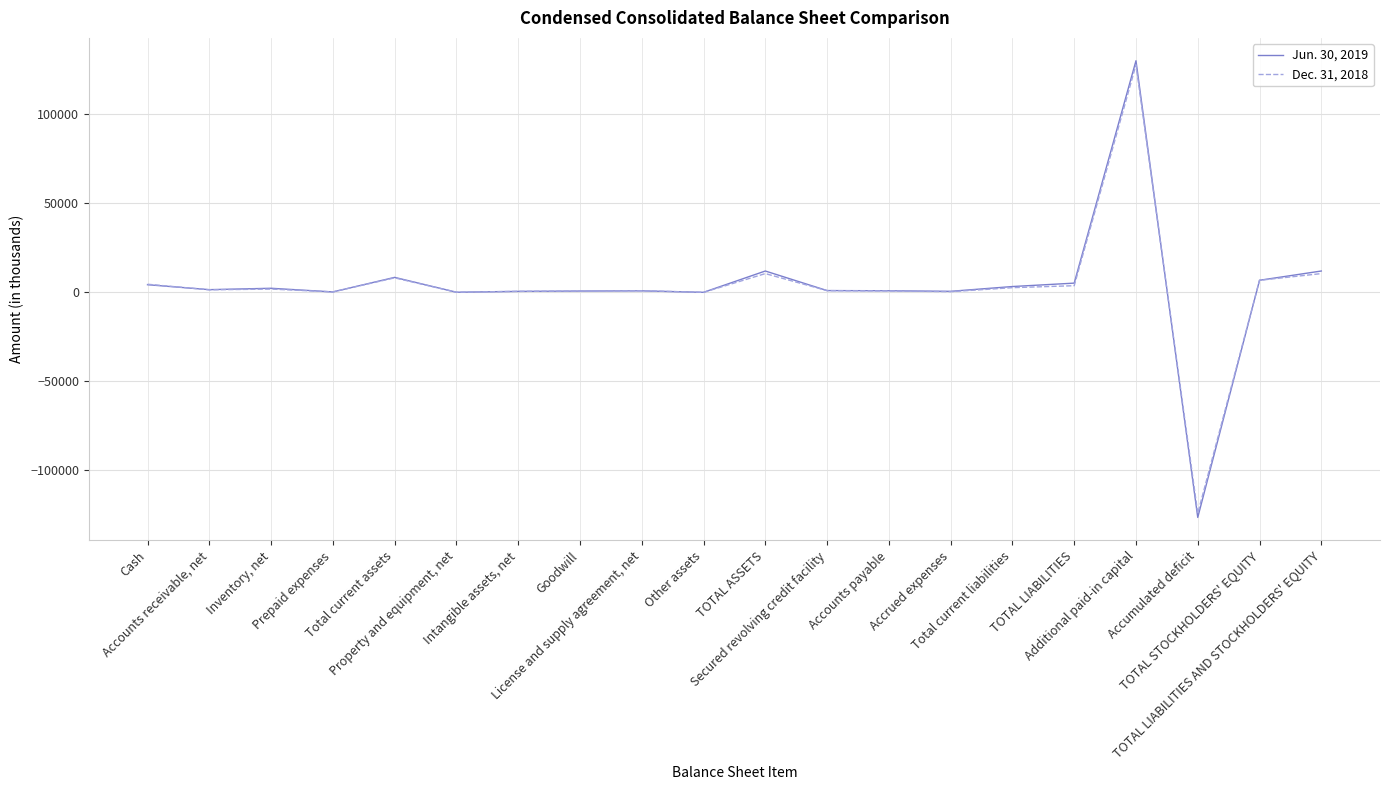

What is the approximate value of Jun. 30, 2019 at Accounts receivable, net, to the nearest 50?

1550